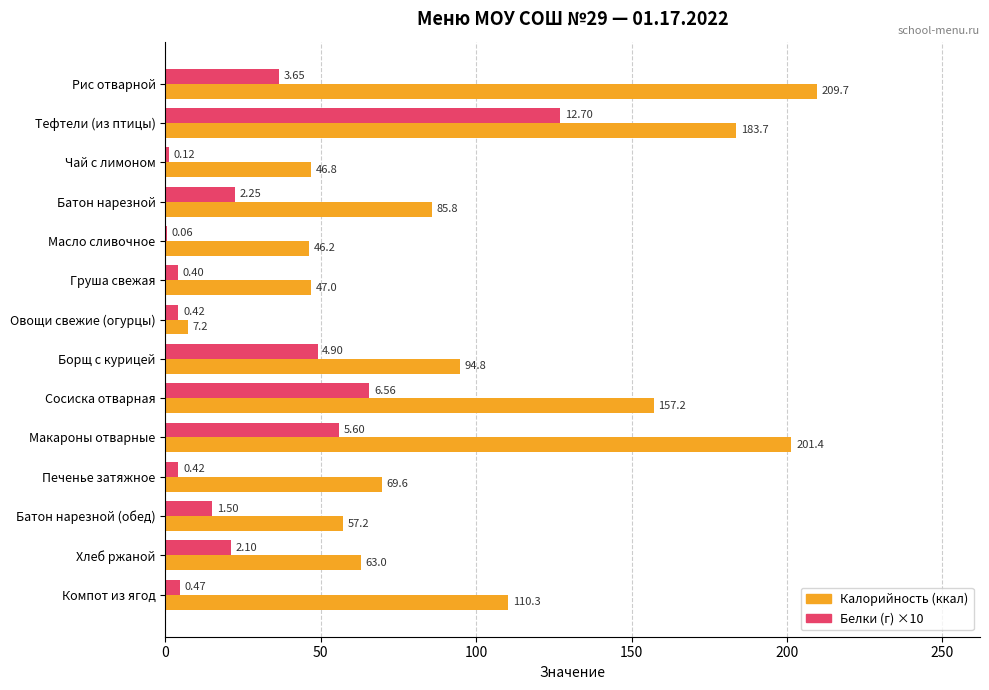

How many distinct data groups are displayed?

2